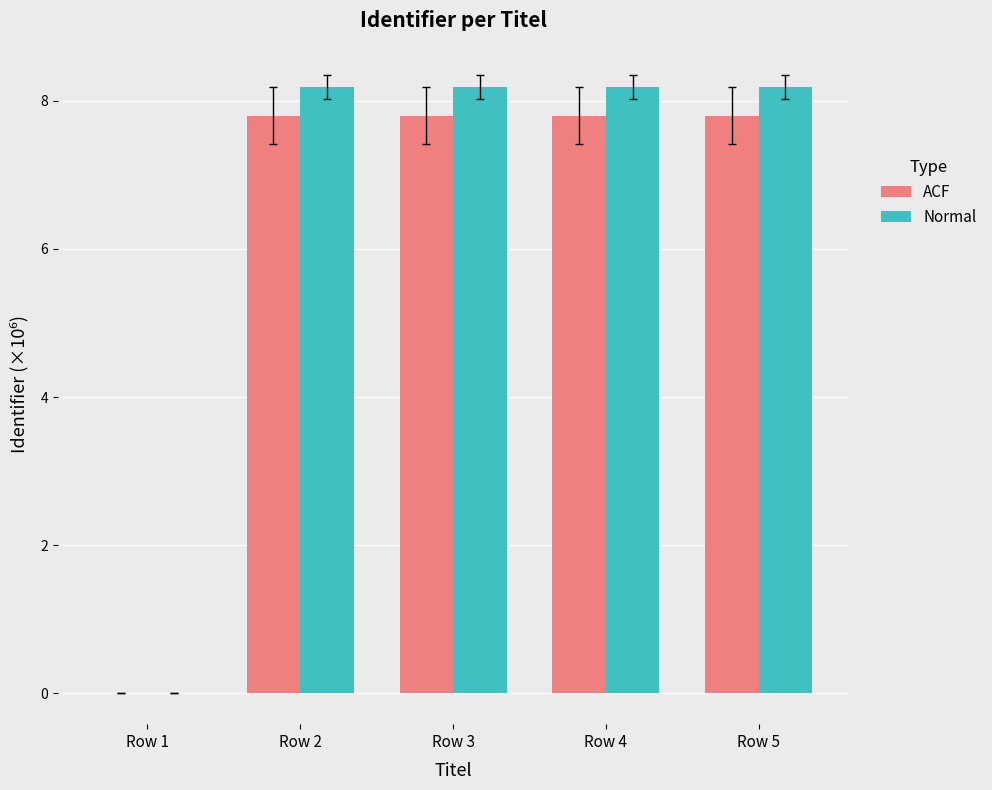

What is the maximum value for Normal?

8.2